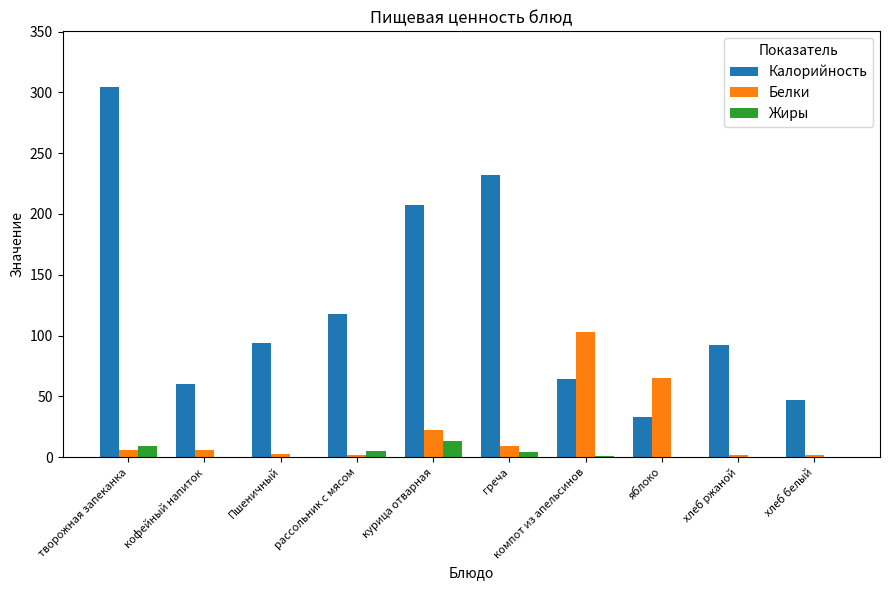

How many data points does each series have?

10